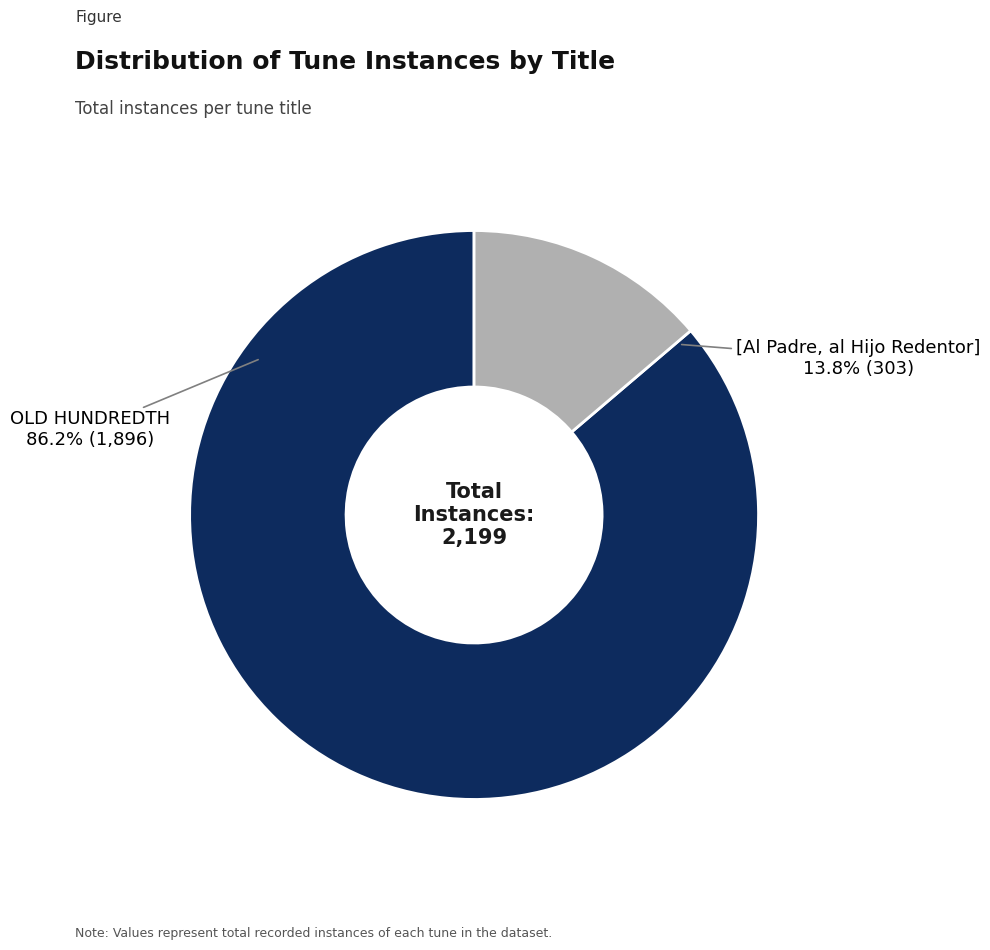

Rank the categories by value from lowest to highest.

[Al Padre, al Hijo Redentor], OLD HUNDREDTH